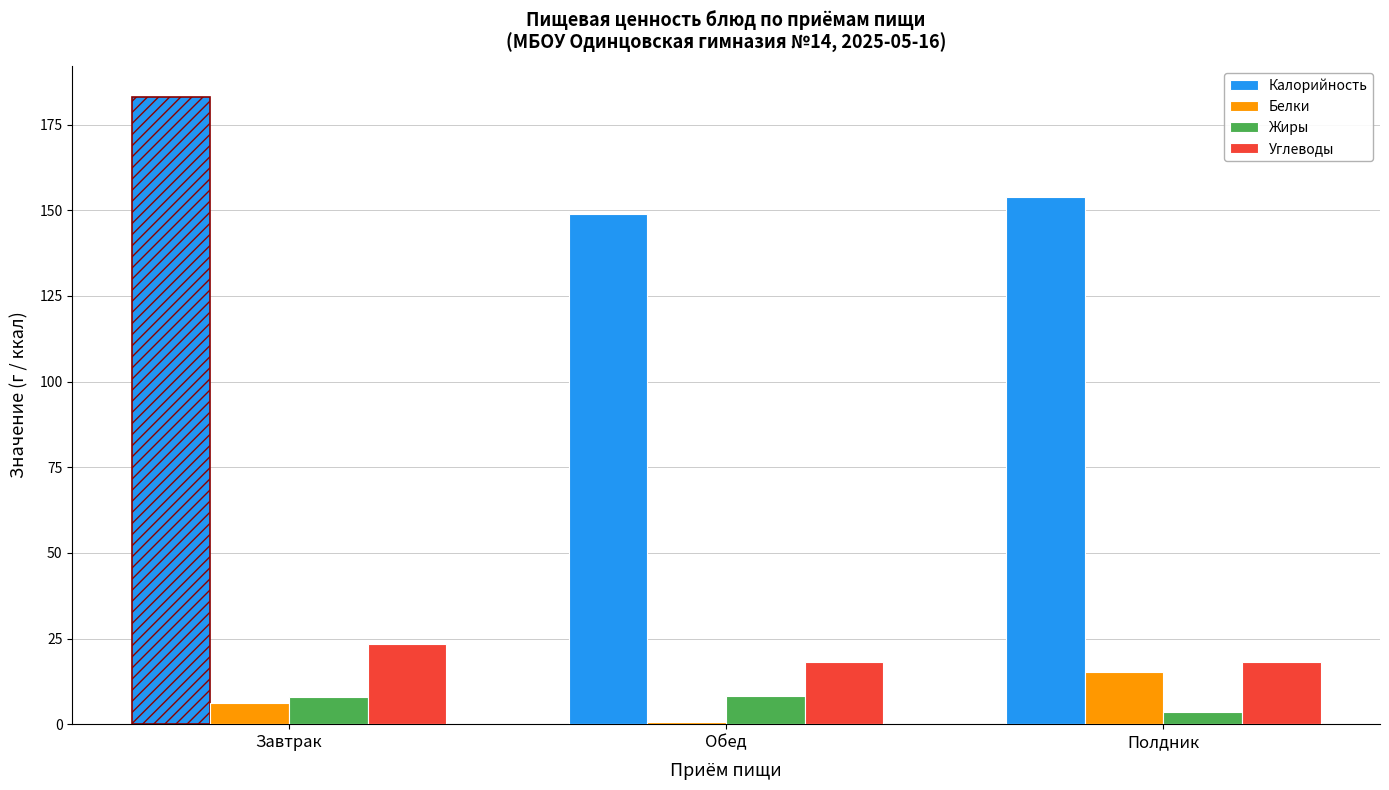

Reading left to right, transcribe all the data shown in this chart.

Калорийность: Завтрак=183.0	Обед=149.0	Полдник=153.9
Белки: Завтрак=6.2	Обед=0.6	Полдник=15.3
Жиры: Завтрак=8.1	Обед=8.1	Полдник=3.6
Углеводы: Завтрак=23.3	Обед=18.0	Полдник=18.0